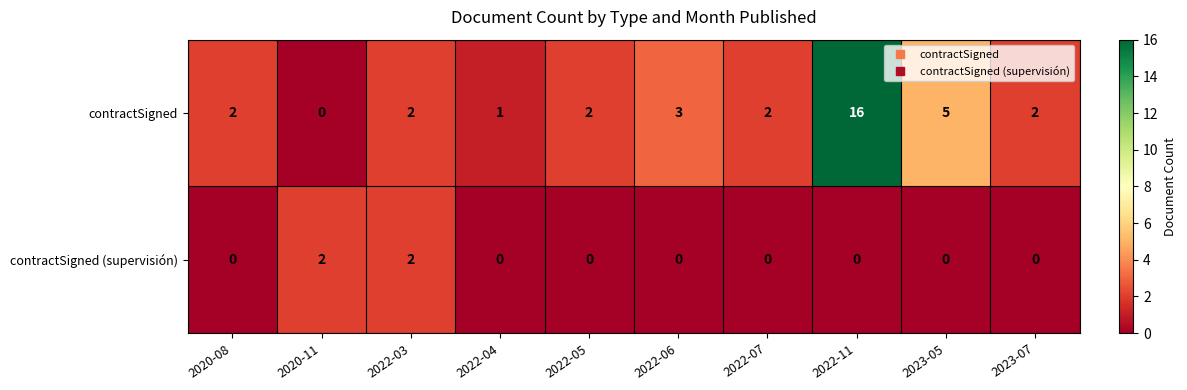

Reading left to right, list all the values displayed in this chart.

contractSigned: 2	0	2	1	2	3	2	16	5	2
contractSigned (supervisión): 0	2	2	0	0	0	0	0	0	0